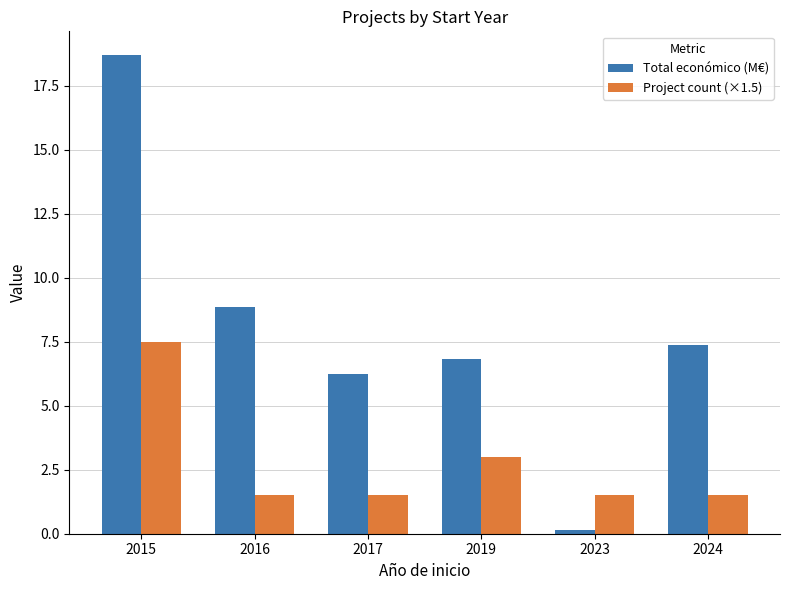

What is the difference between the maximum and minimum values in the Project count (×1.5) series?

6.0